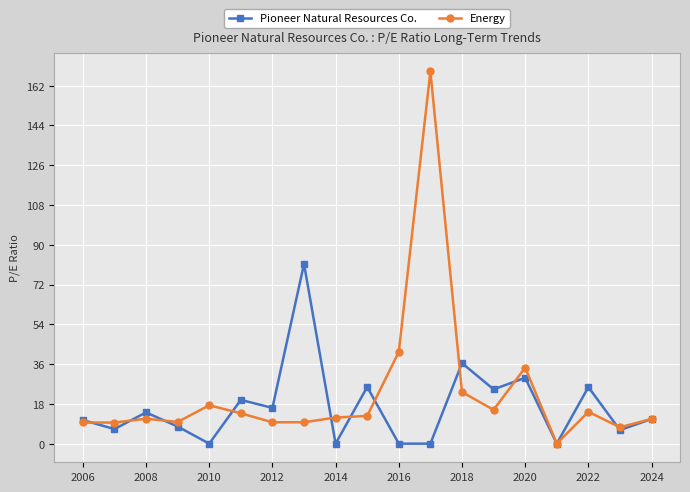

True or false: Energy has more than 1 interior local peaks.

True